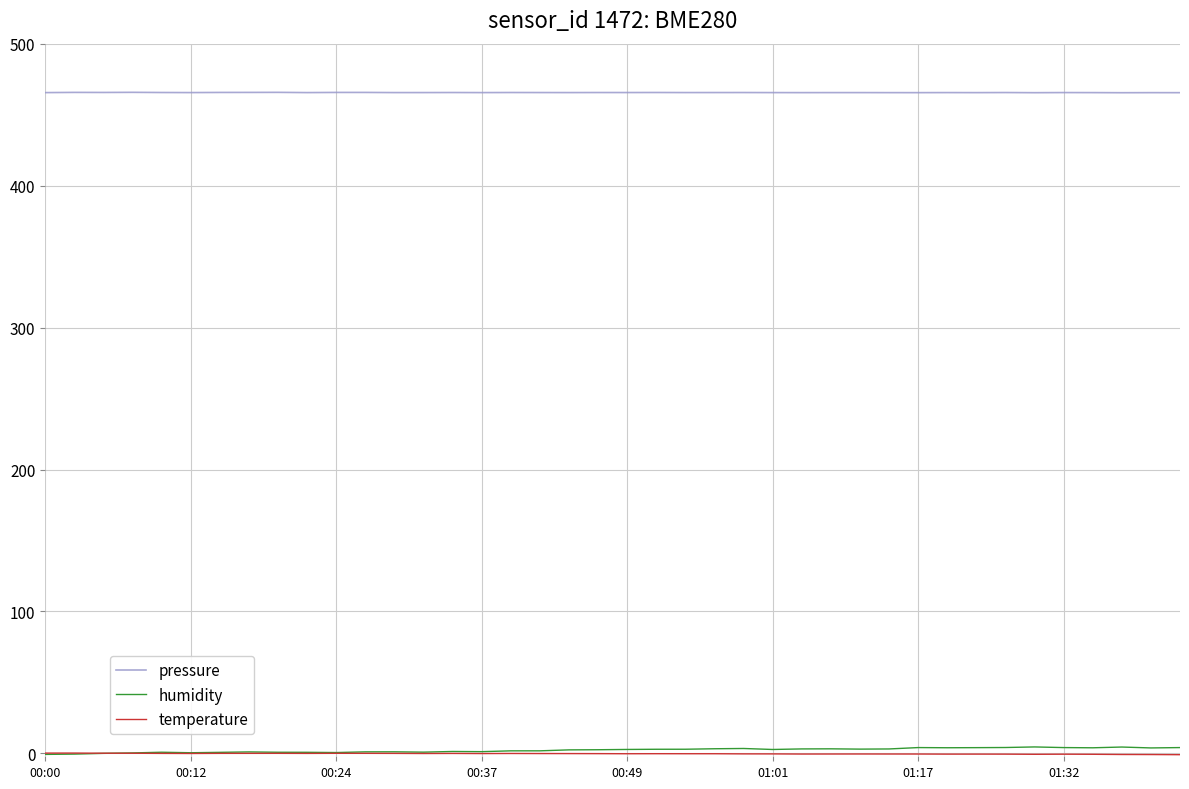

True or false: humidity and pressure cross at least once.

False